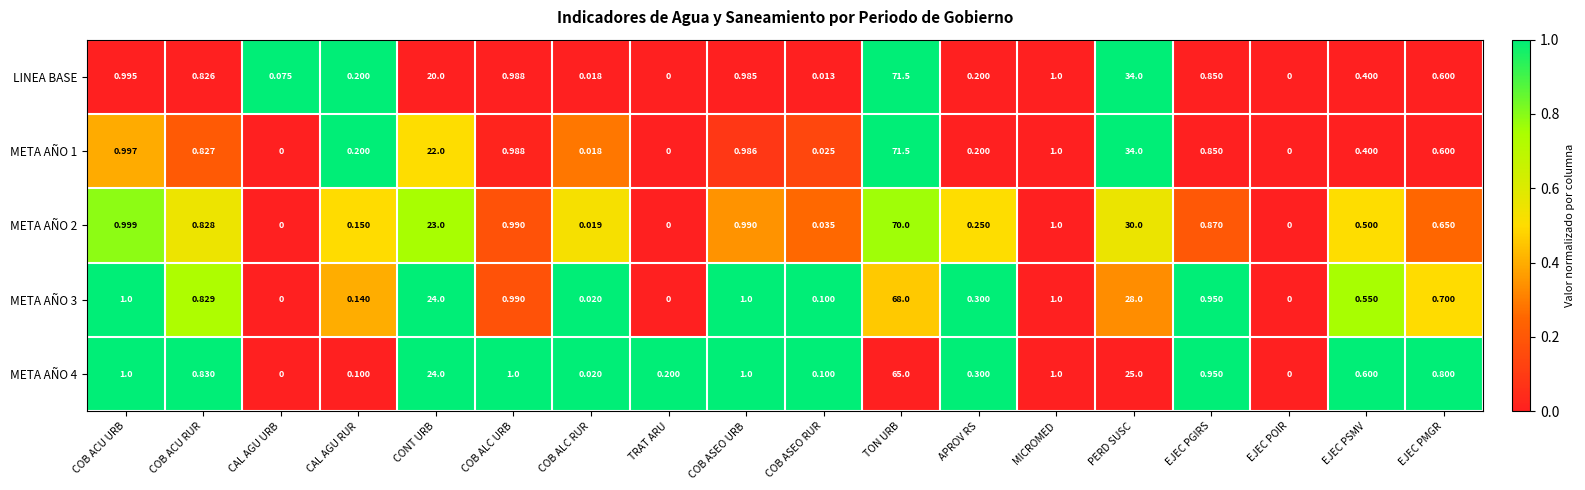

Which label corresponds to the largest value in the chart?

TON URB